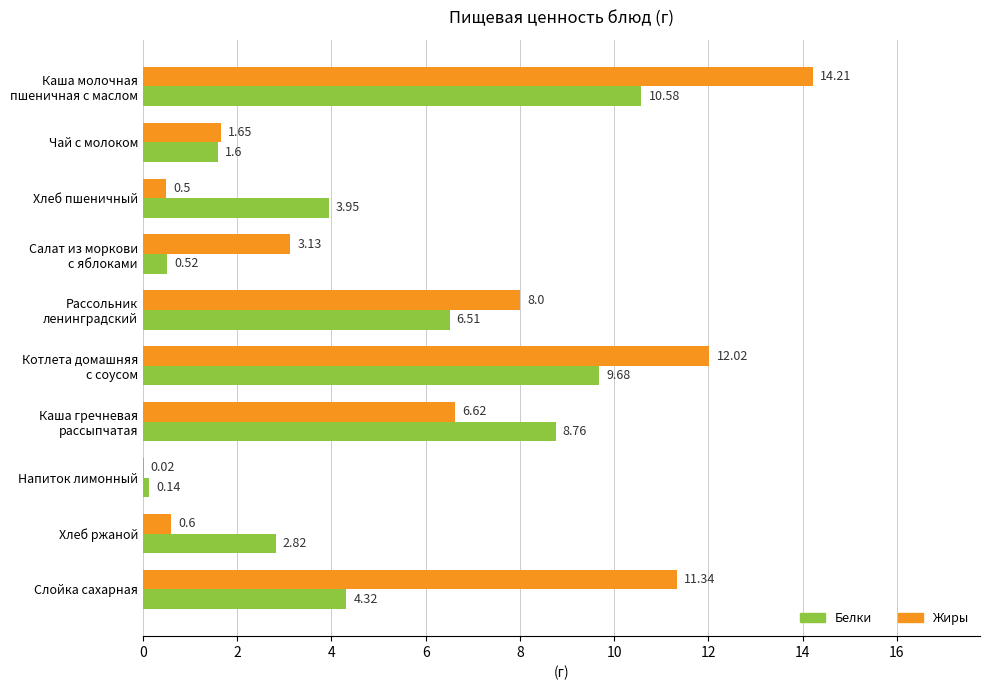

What is the sum of all Жиры values?

58.1